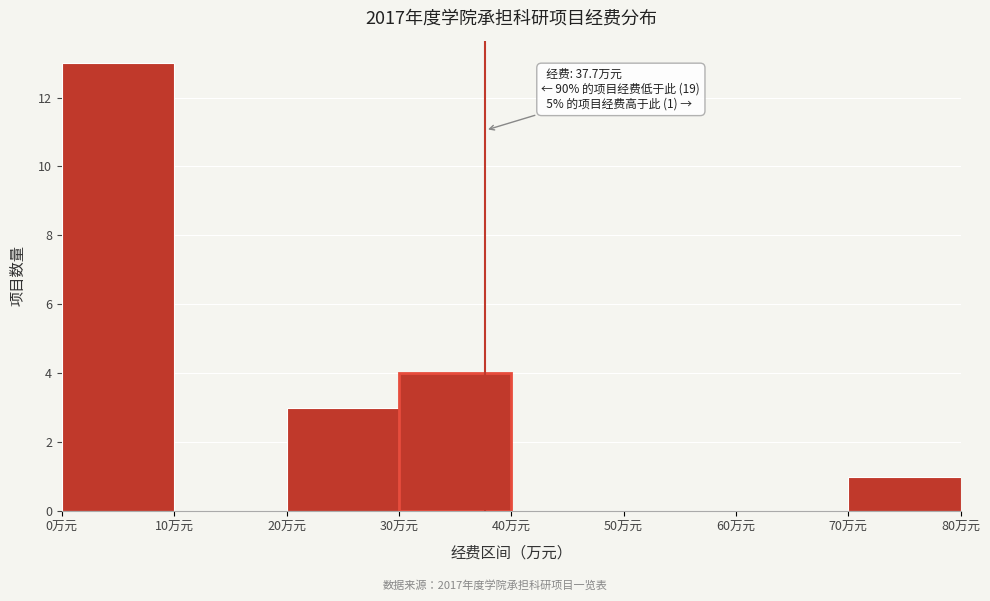

Over which range of the x-axis is the bar tallest?

0 to 10